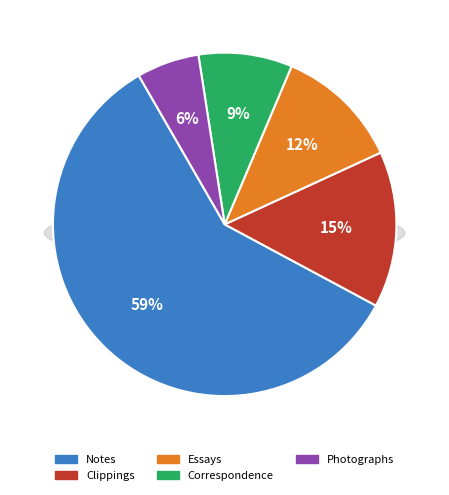

True or false: Forms (Documents) accounts for 13% of the total.

False